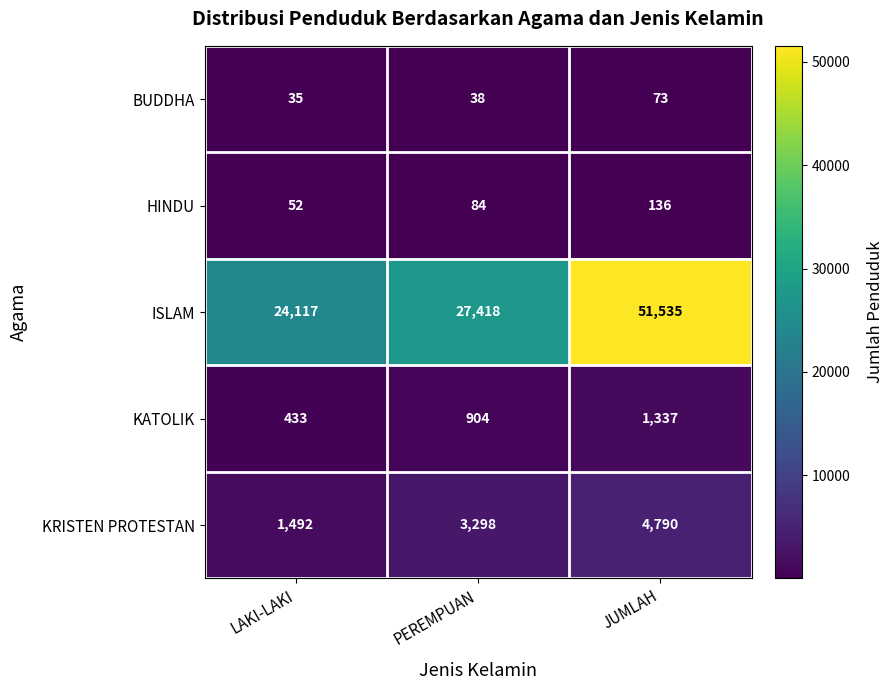

How many categories are shown in the chart?

3